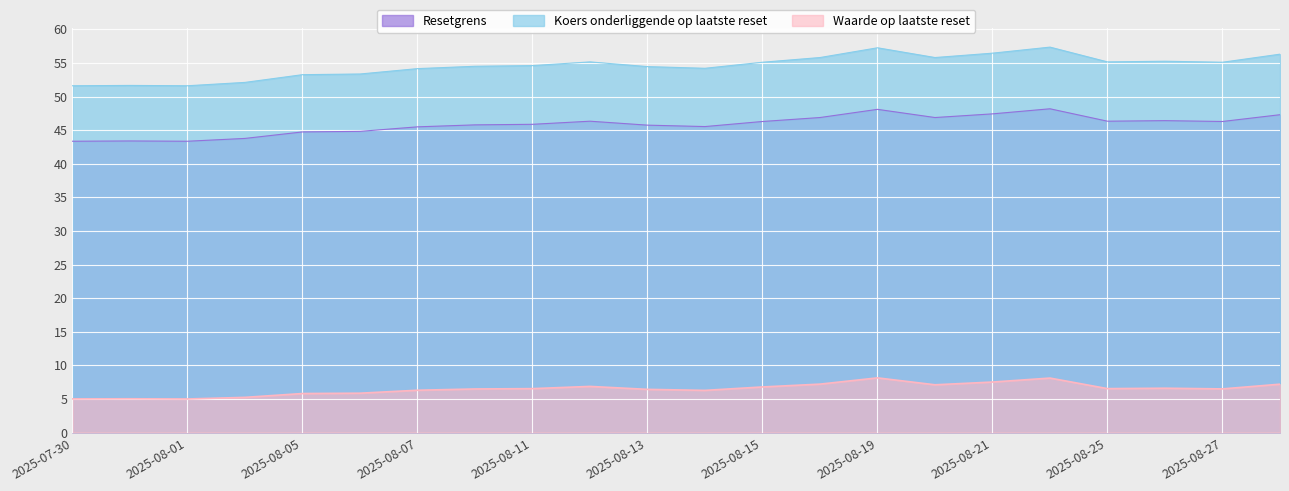

What is the total value across all series at 2025-08-04?

101.1